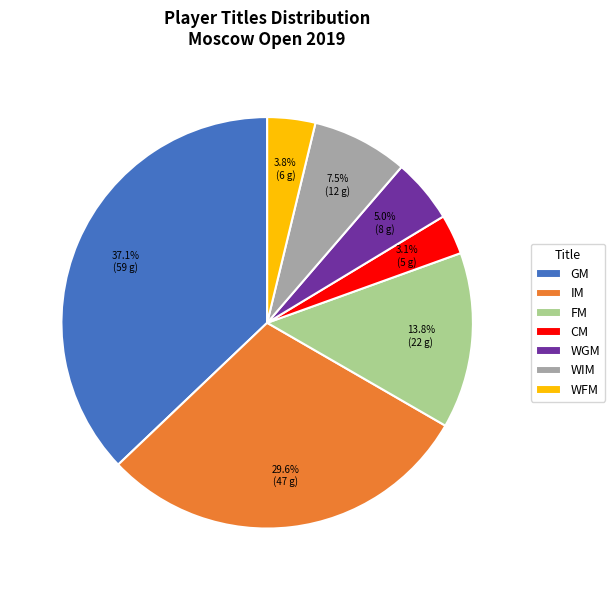

Combined, do FM and CM account for over 50%?

No